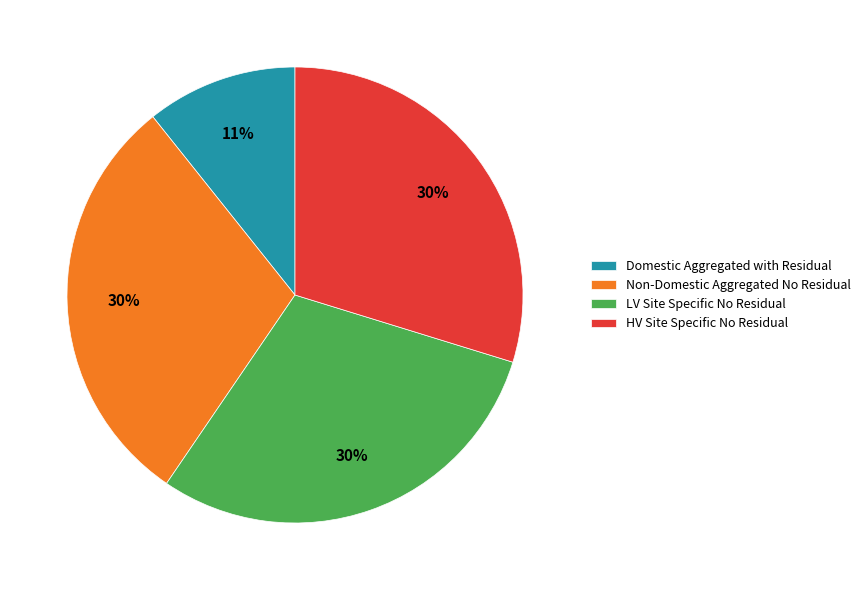

To the nearest percent, what portion does Domestic Aggregated with Residual represent?

11%